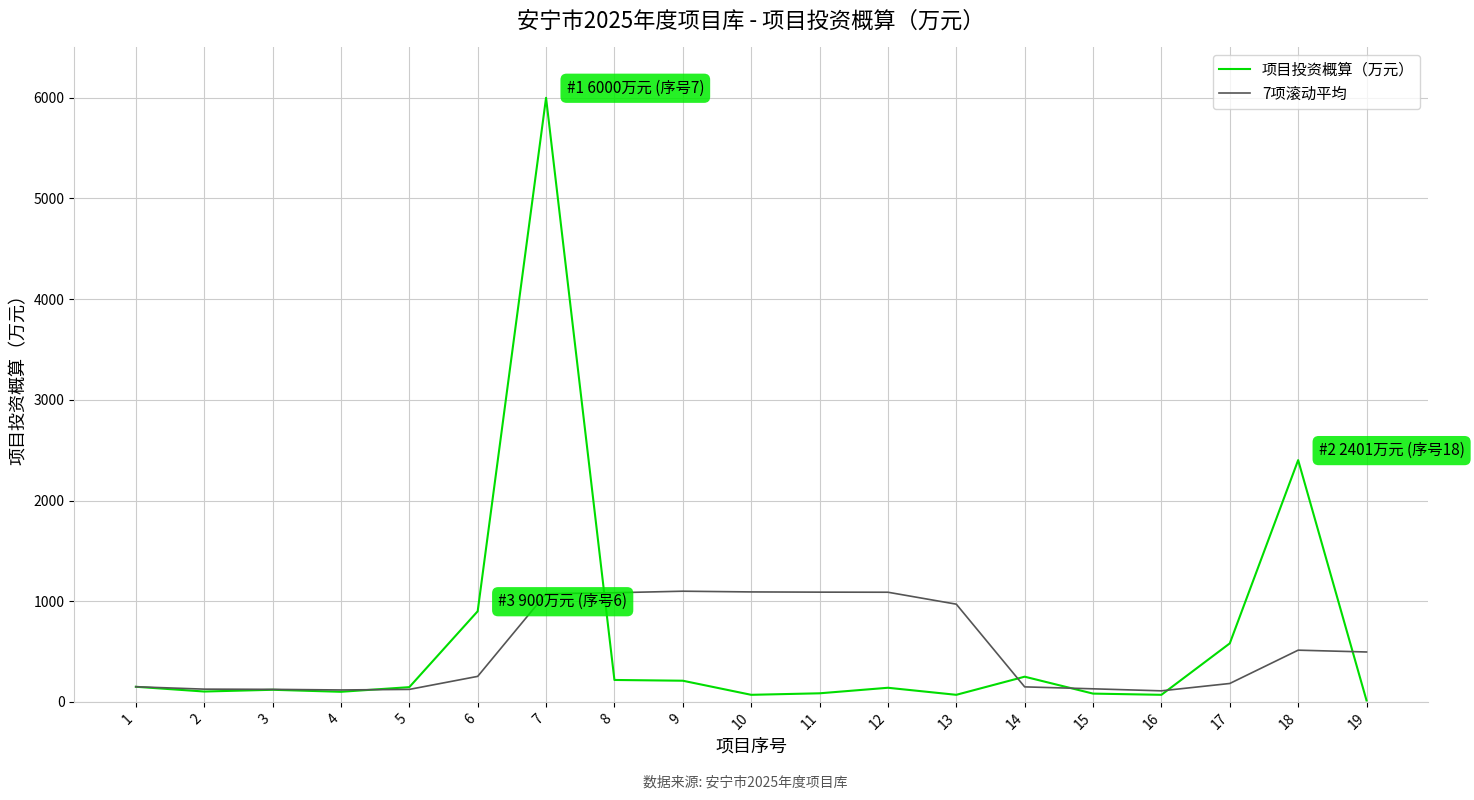

Which series has the widest spread of values?

项目投资概算（万元）